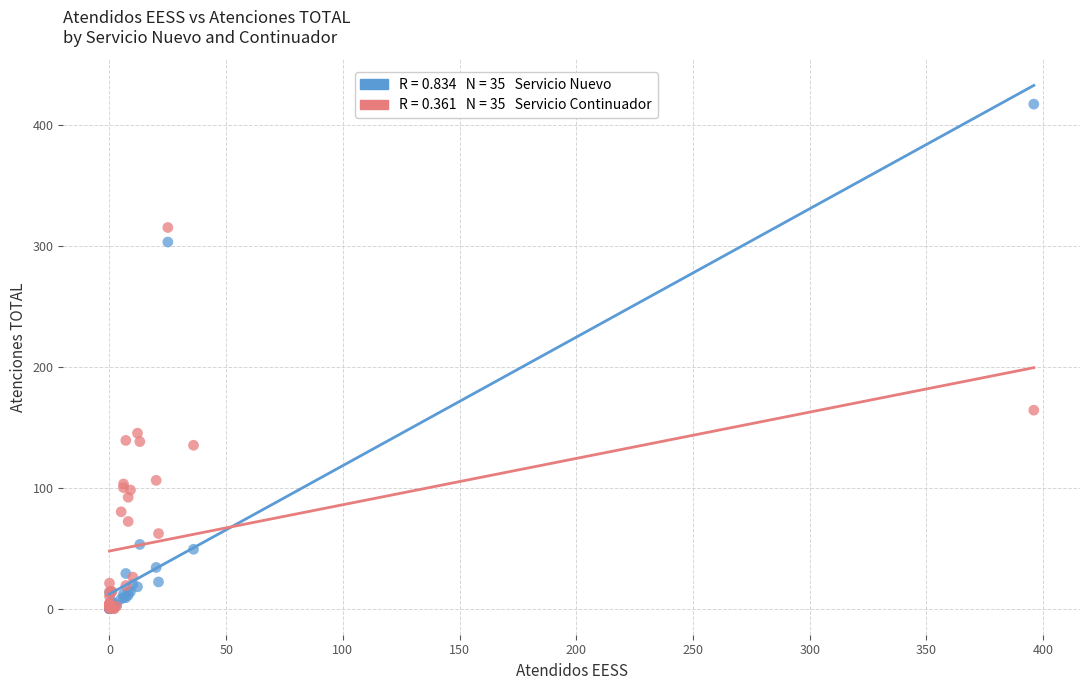

Across all series, what Y value is closest to 208?

164